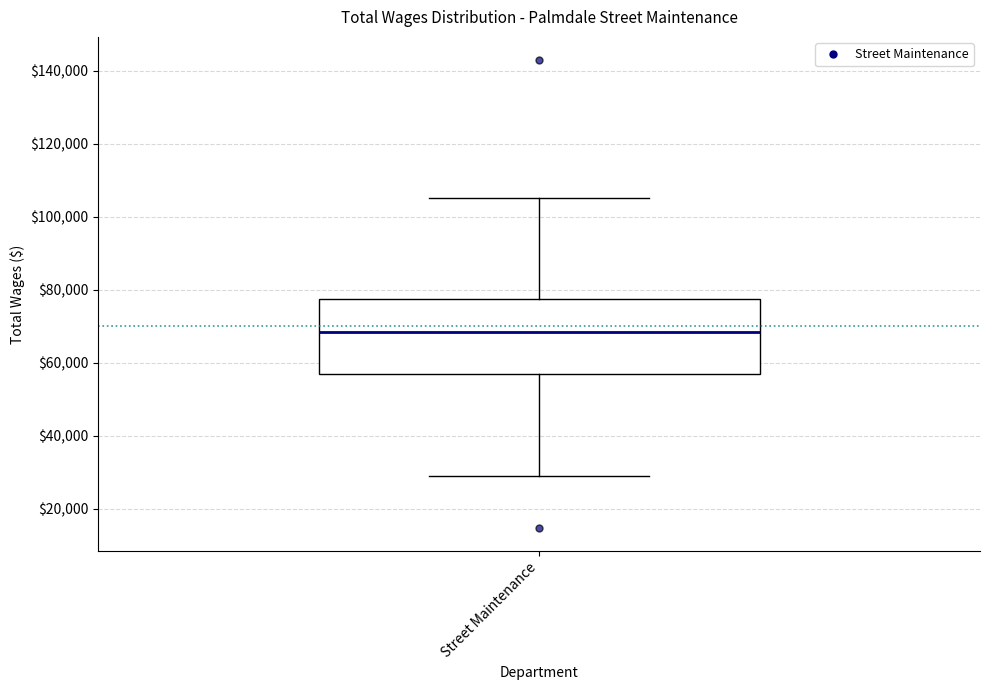

Read this box plot against the y-axis: the position of the median line, the range covered by the box, and the ends of both whiskers. The values are not printed on the chart, so give them approximately, as read against the axis.

median 68000, box 56000 to 78000, whiskers 28000 to 106000